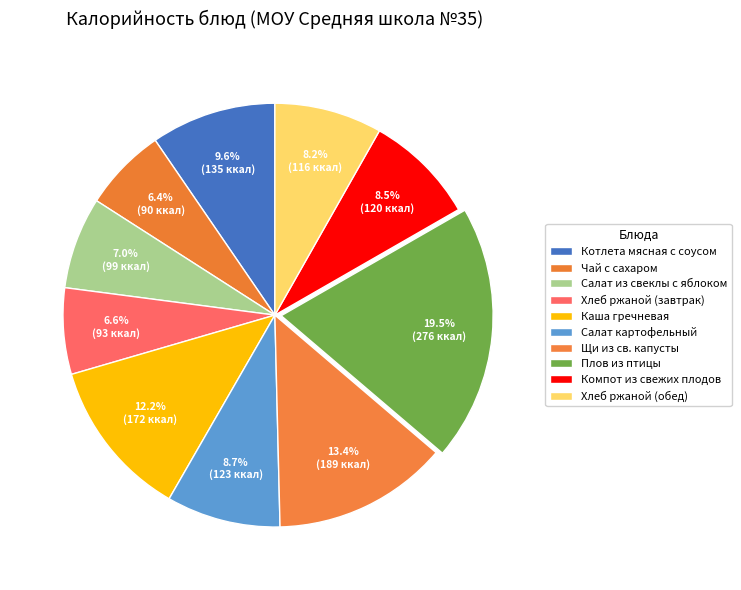

How many segments does this pie chart have?

10